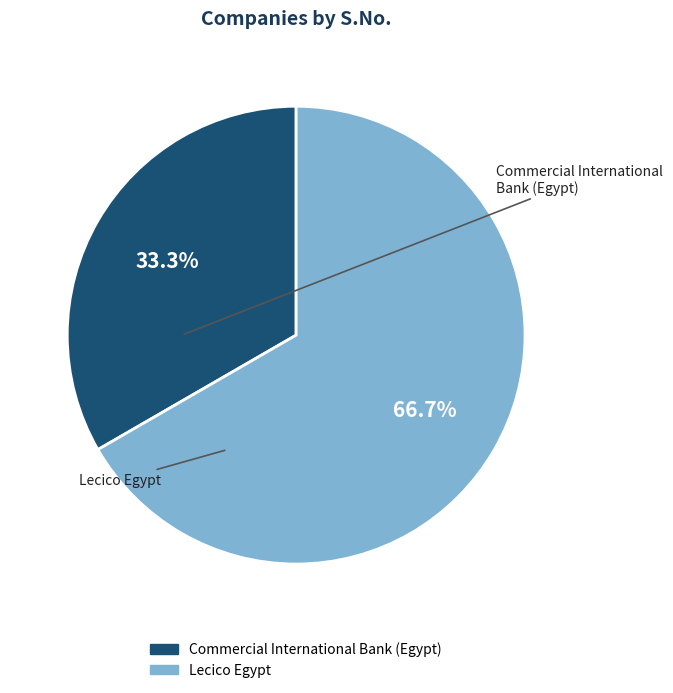

What percentage do Lecico Egypt and Commercial International Bank (Egypt) together represent?

100.0%